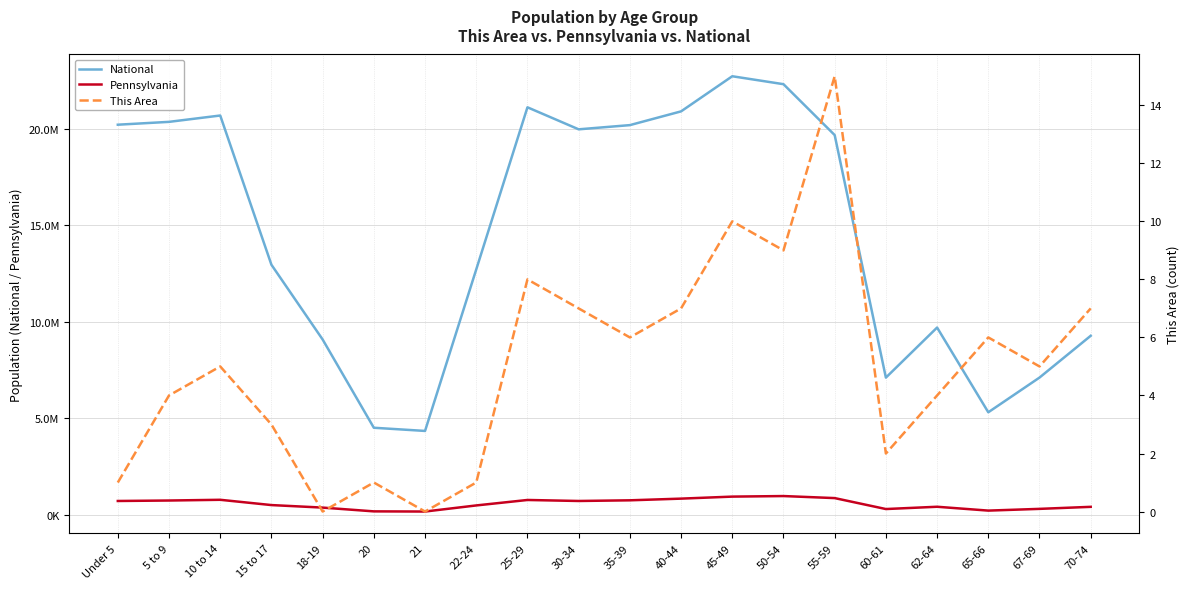

Which series changed the most between 30-34 and 67-69?

National